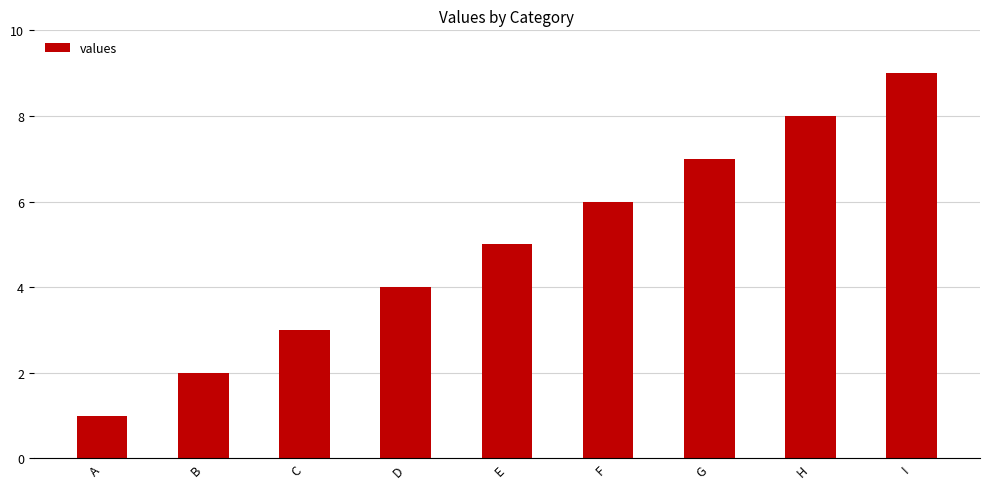

Is it true that the value at F is 2?

False